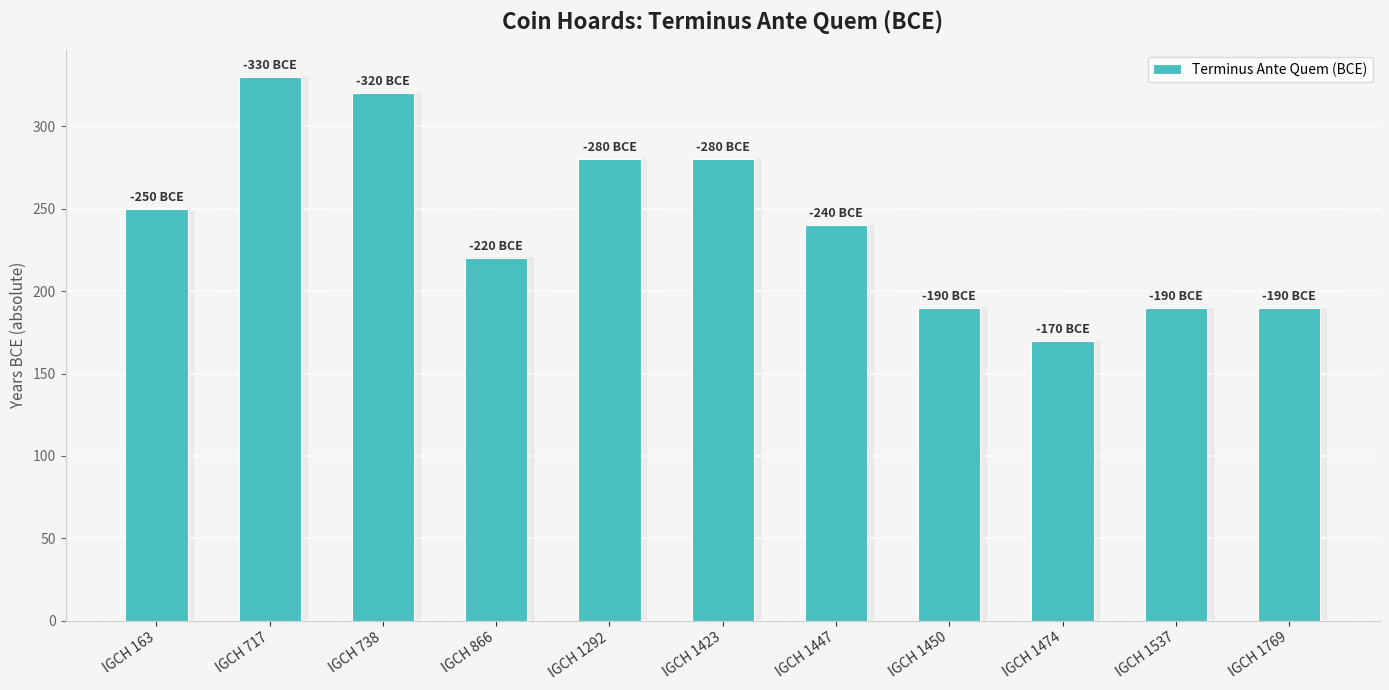

Reading left to right, transcribe all the data shown in this chart.

IGCH 163=250	IGCH 717=330	IGCH 738=320	IGCH 866=220	IGCH 1292=280	IGCH 1423=280	IGCH 1447=240	IGCH 1450=190	IGCH 1474=170	IGCH 1537=190	IGCH 1769=190